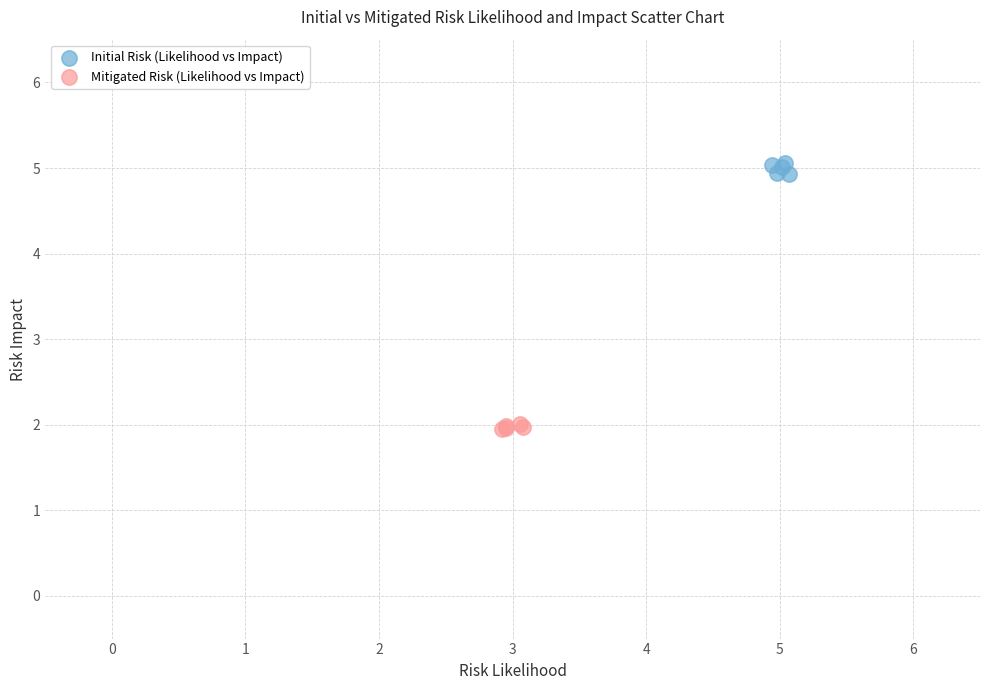

Which series reaches the minimum Y coordinate?

Mitigated Risk (Likelihood vs Impact)